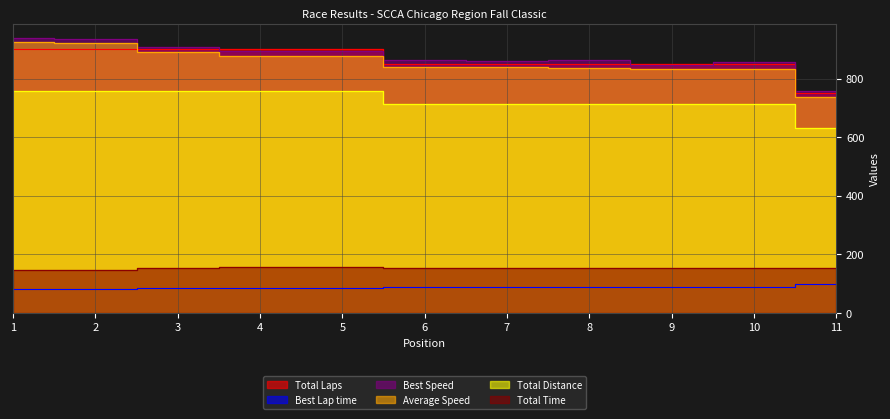

What is the difference between the maximum and second lowest values in the Best Lap time series?

19.1